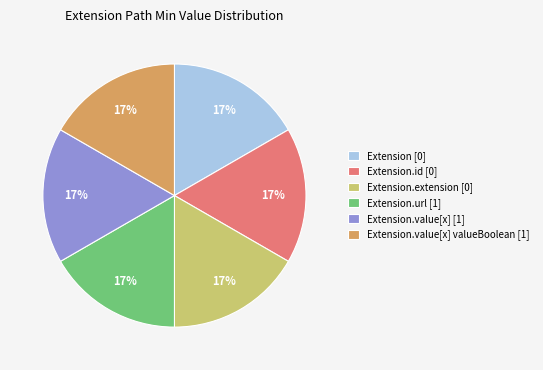

Is the sum of Extension [0] and Extension.value[x] [1] greater than half?

No